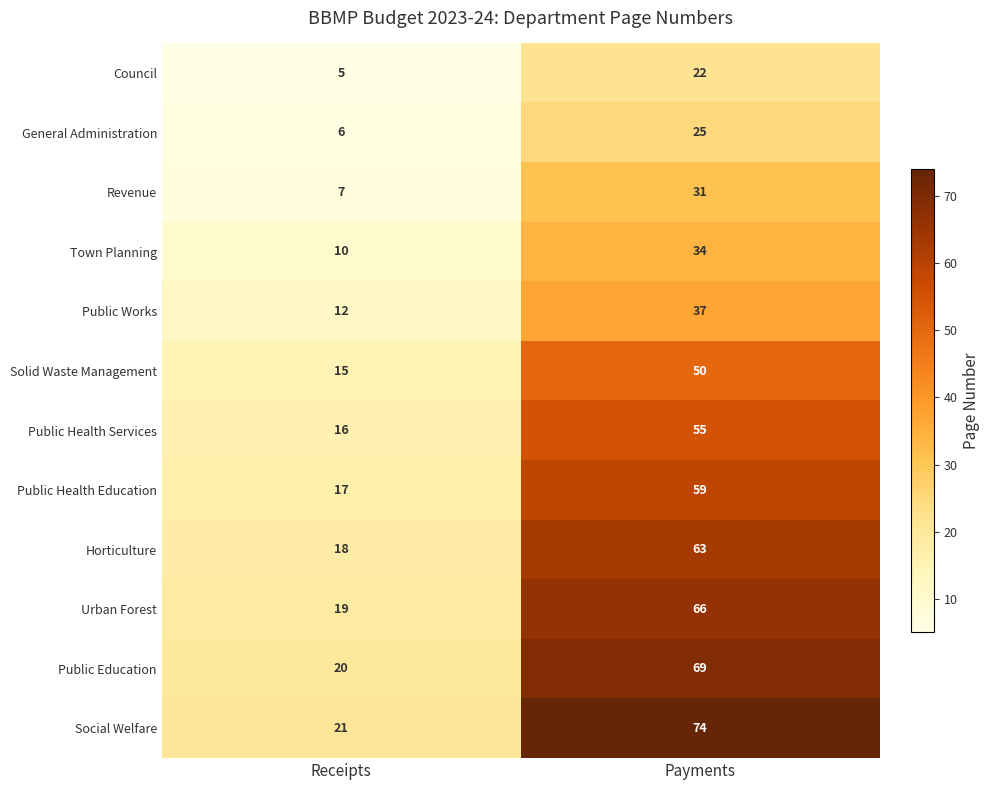

Reading left to right, what are all the values shown in this chart?

Council: 5	22
General Administration: 6	25
Revenue: 7	31
Town Planning: 10	34
Public Works: 12	37
Solid Waste Management: 15	50
Public Health Services: 16	55
Public Health Education: 17	59
Horticulture: 18	63
Urban Forest: 19	66
Public Education: 20	69
Social Welfare: 21	74